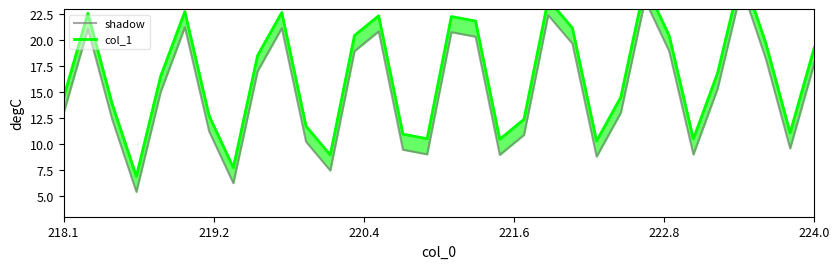

True or false: shadow and col_1 intersect in this chart.

False